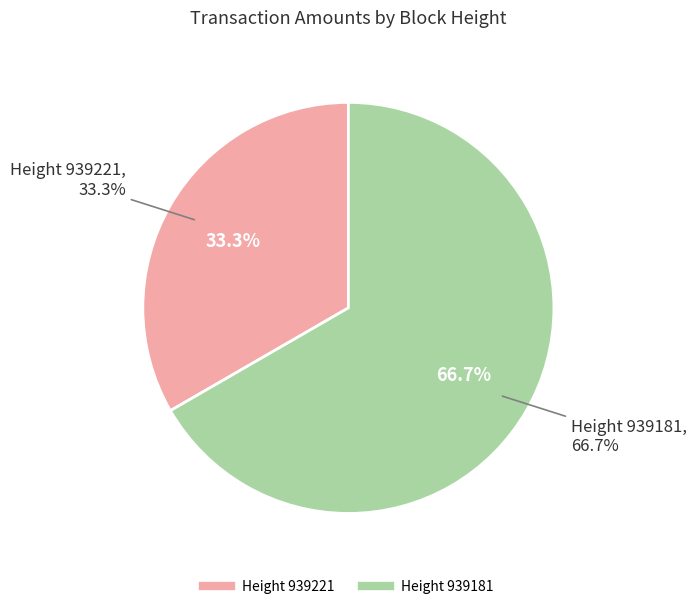

The 939221 slice represents 33% of the pie. True or false?

True